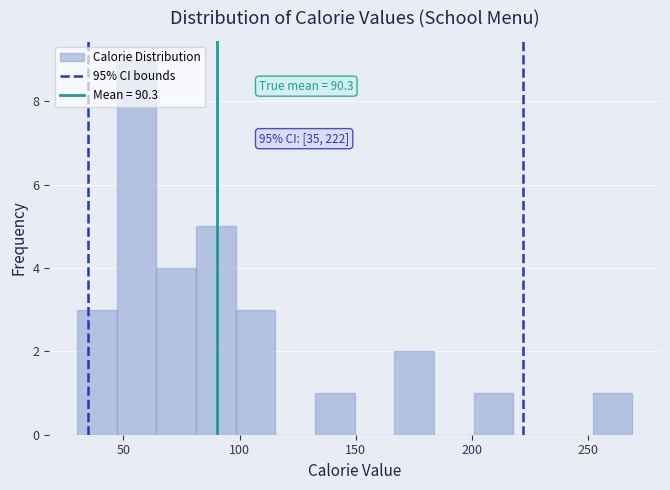

Read against the x-axis, roughly where is the centre of the tallest bar?

55